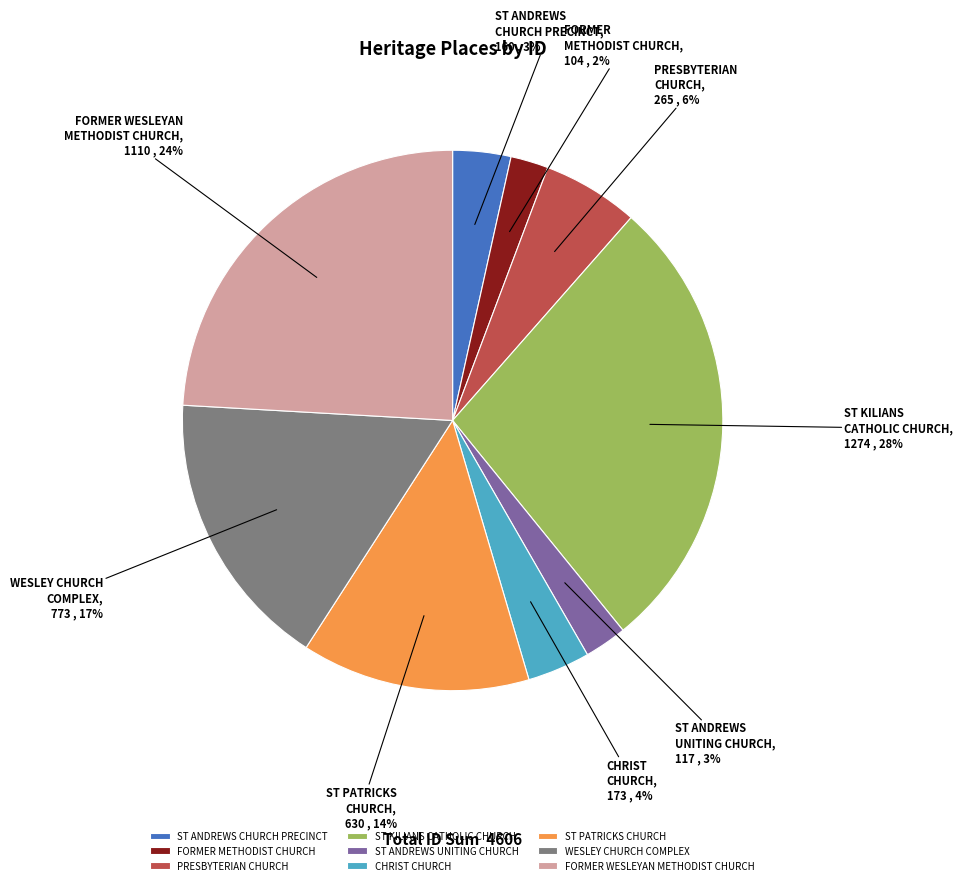

To the nearest percent, what is the average slice percentage?

11%